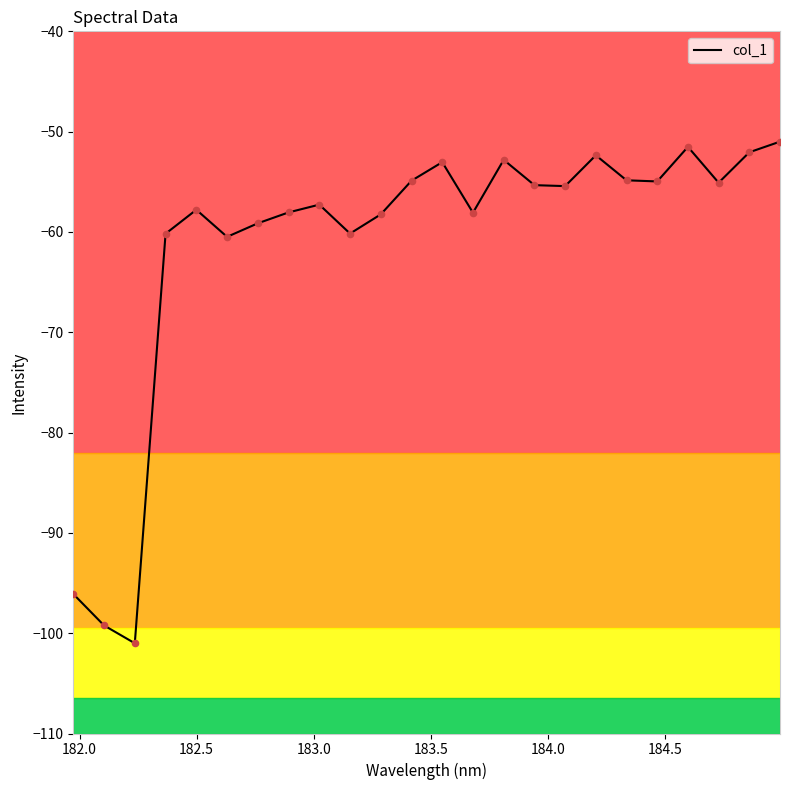

What is the smallest value displayed?

-101.0